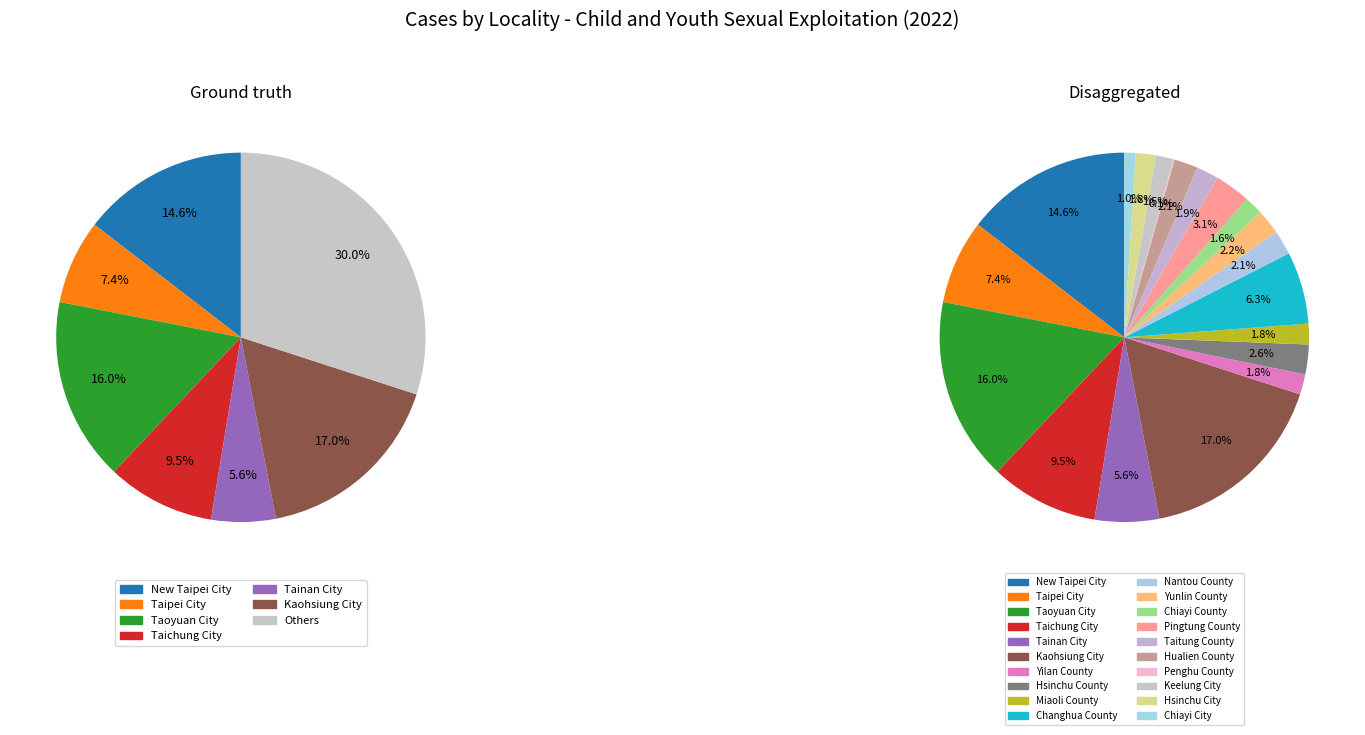

To the nearest percent, what percentage of the pie is Hsinchu City?

2%